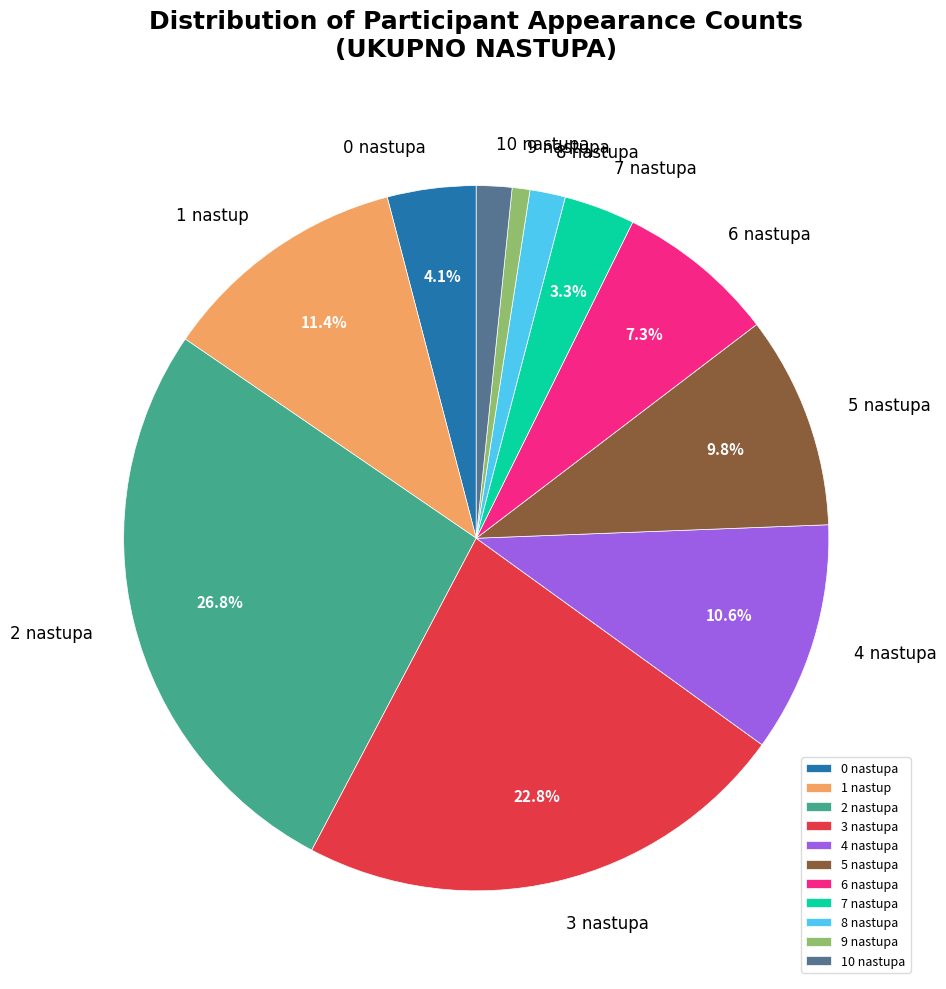

What portion of the pie excludes 6 nastupa?

92.7%